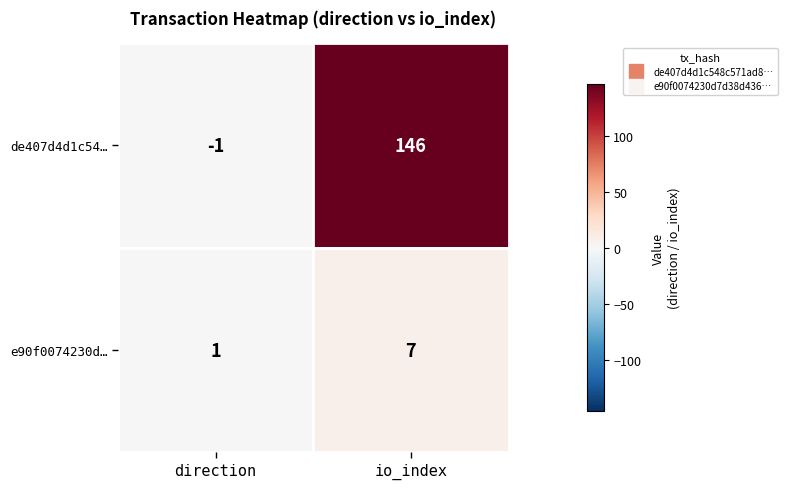

True or false: e90f0074230d… has a value of 11 at io_index.

False